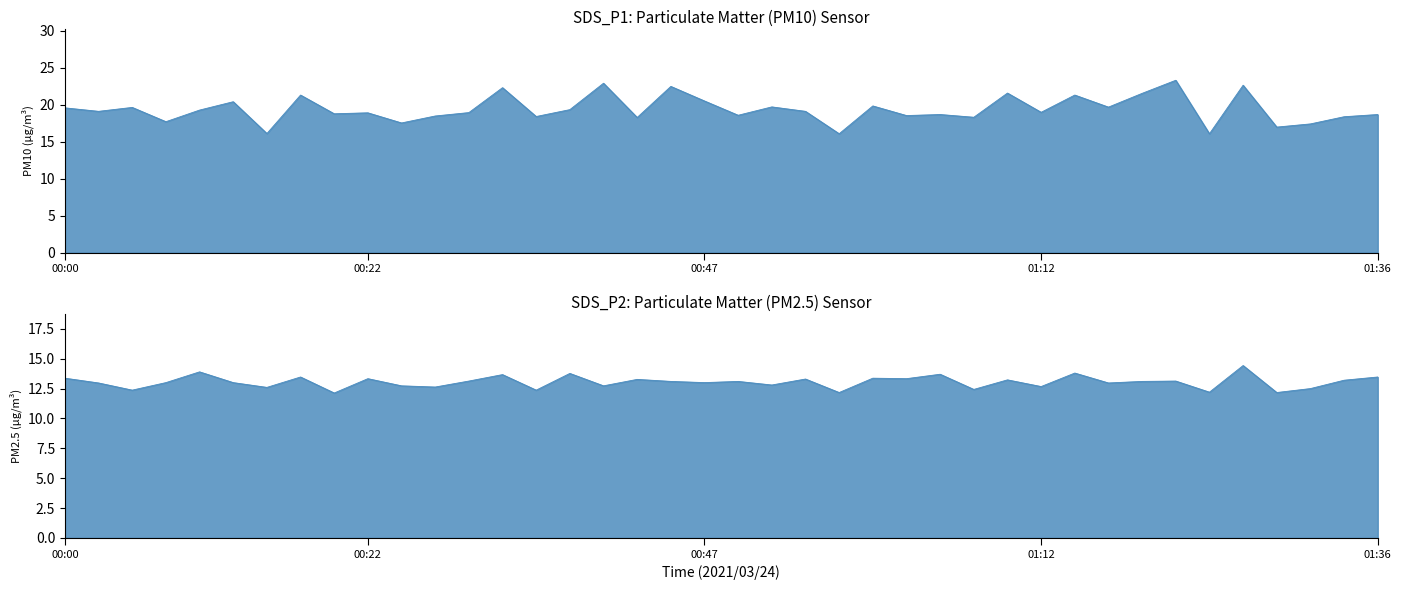

At 01:15, list the series in order from largest to smallest.

SDS_P1, SDS_P2